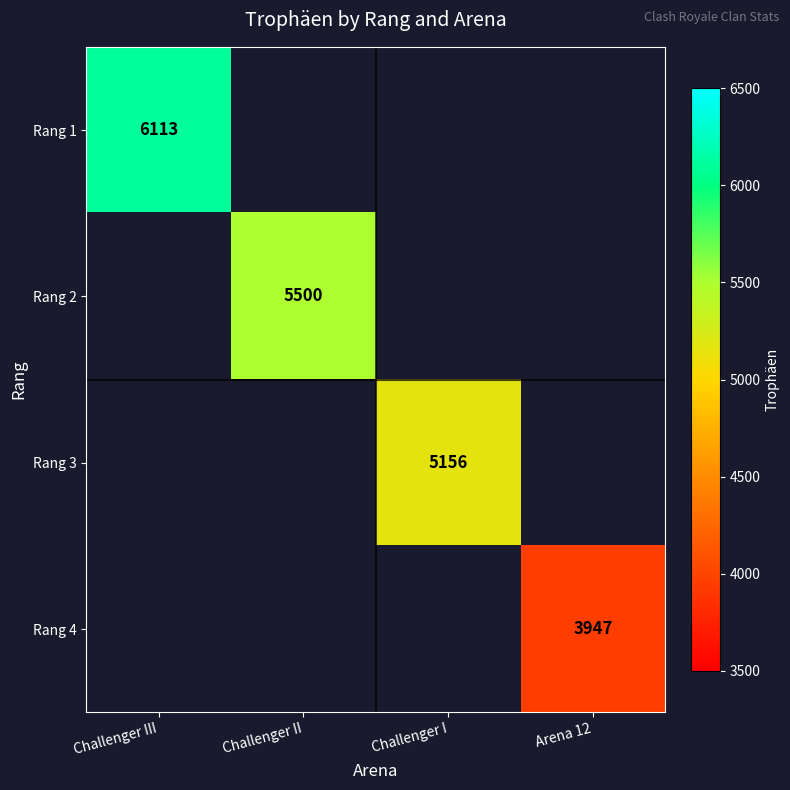

Is it true that Rang 3 equals 7359 at Challenger I?

False